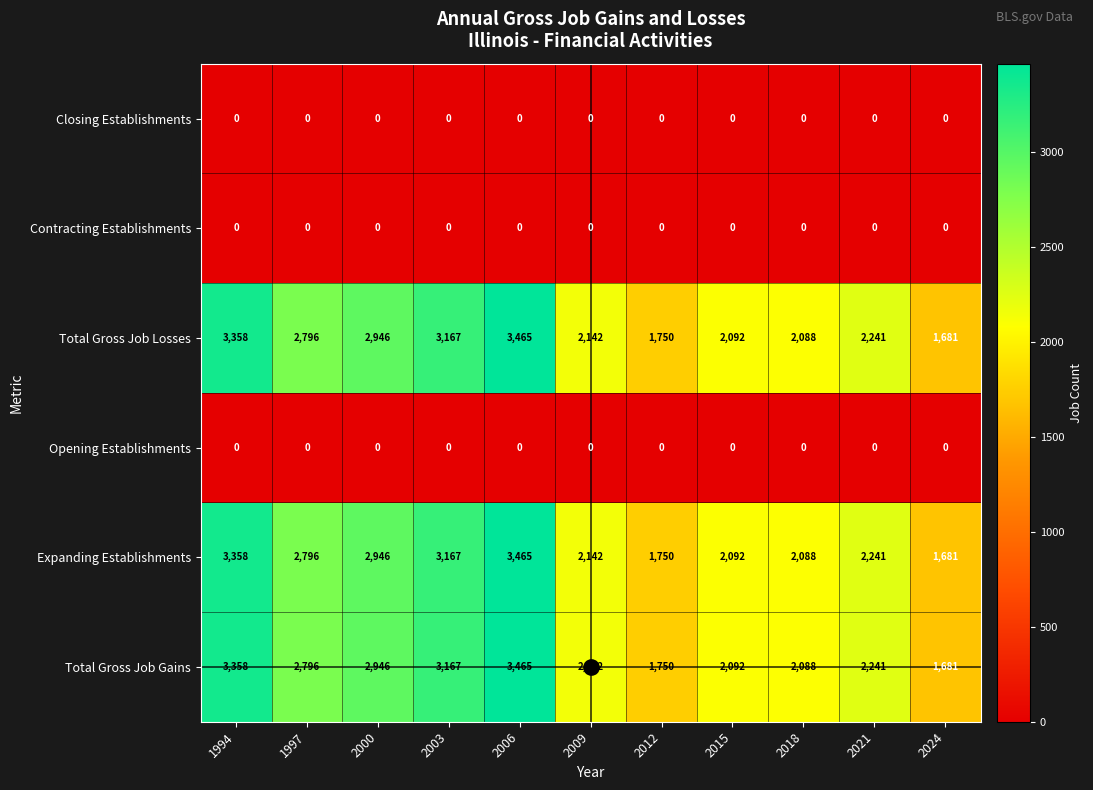

What is the sum of the Expanding Establishments values at 1997 and 2018?

4884